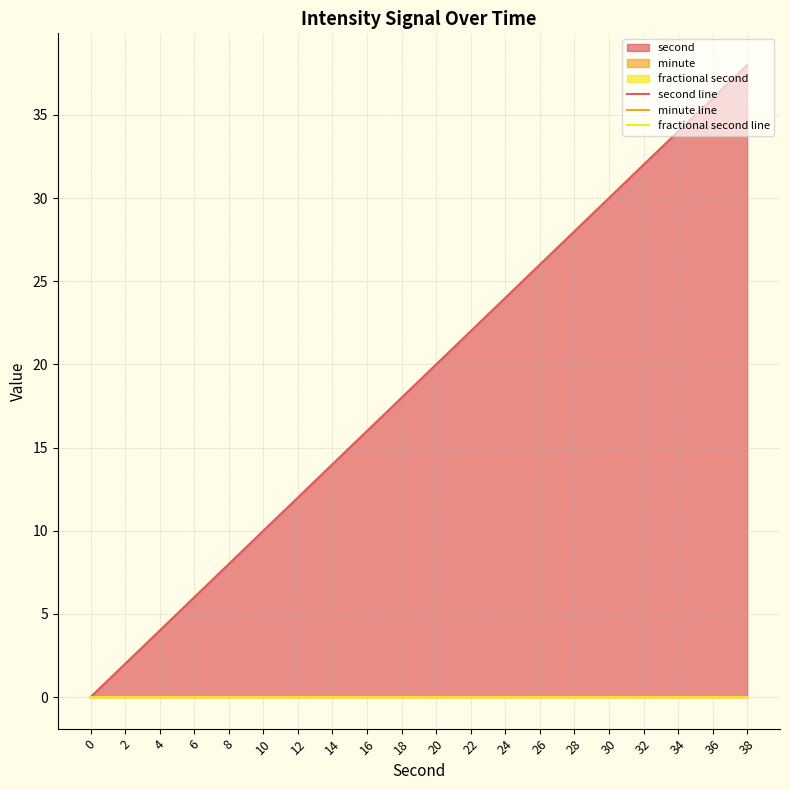

How many data points in second line are above 20?

9